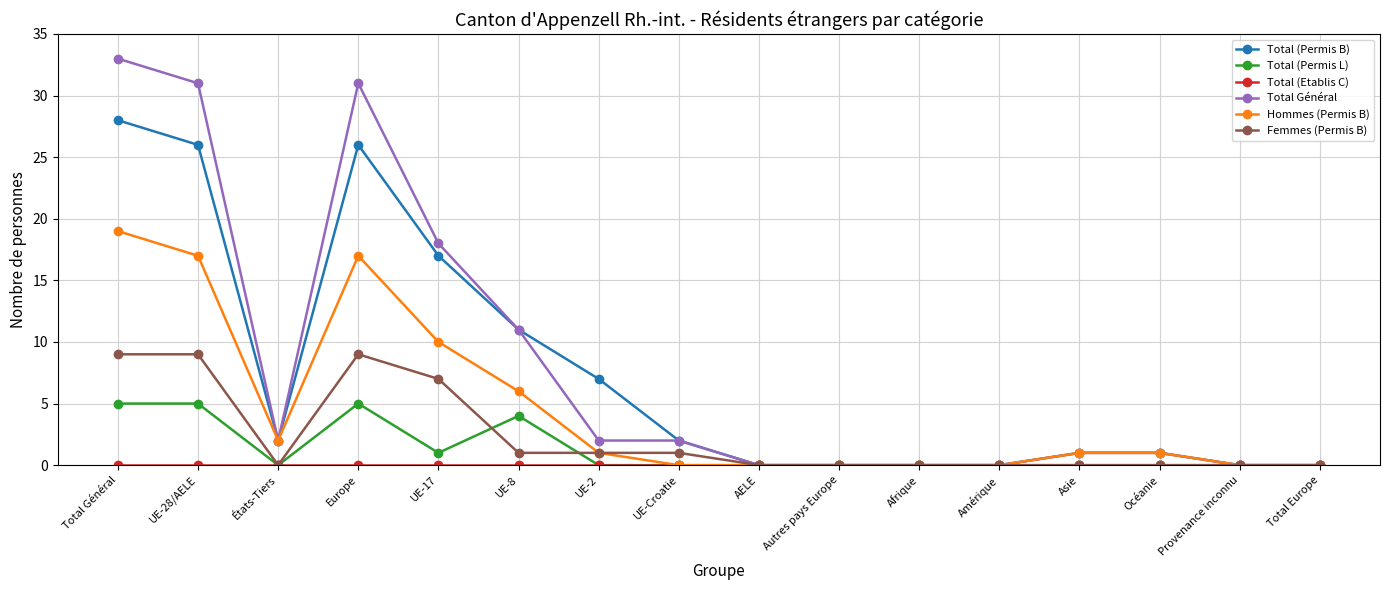

Is it true that Hommes (Permis B) equals 11 at Provenance inconnu?

False